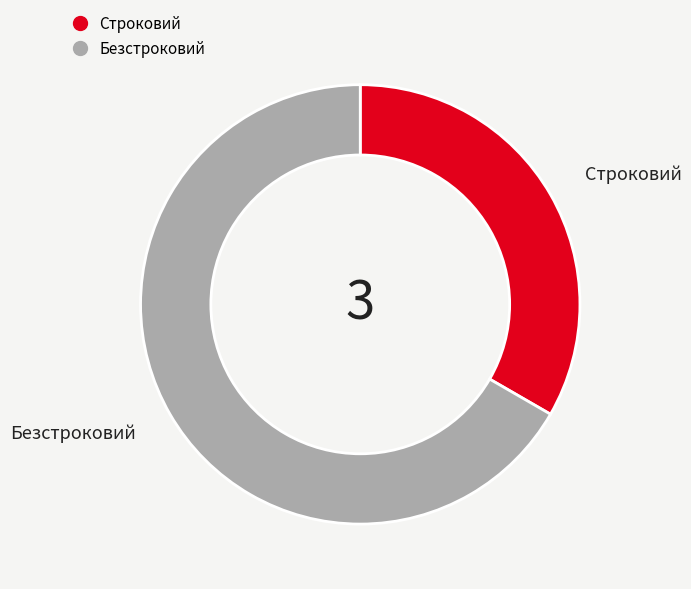

Rank the categories by value from lowest to highest.

Строковий, Безстроковий